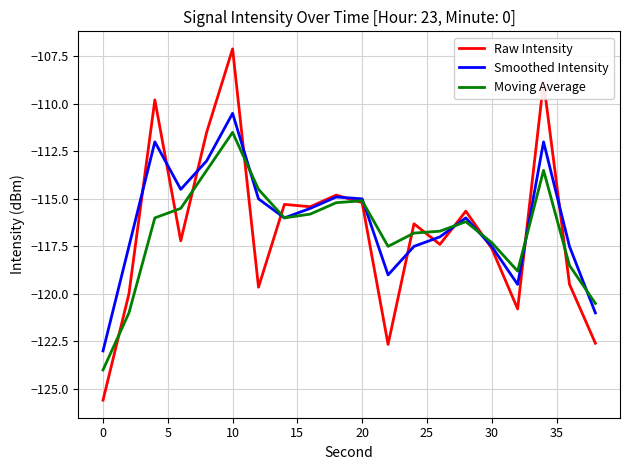

What is the lowest value of the Raw Intensity series?

-125.6